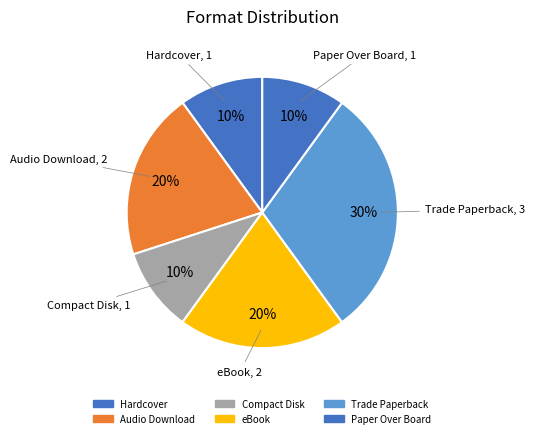

How many slices are in this pie chart?

6